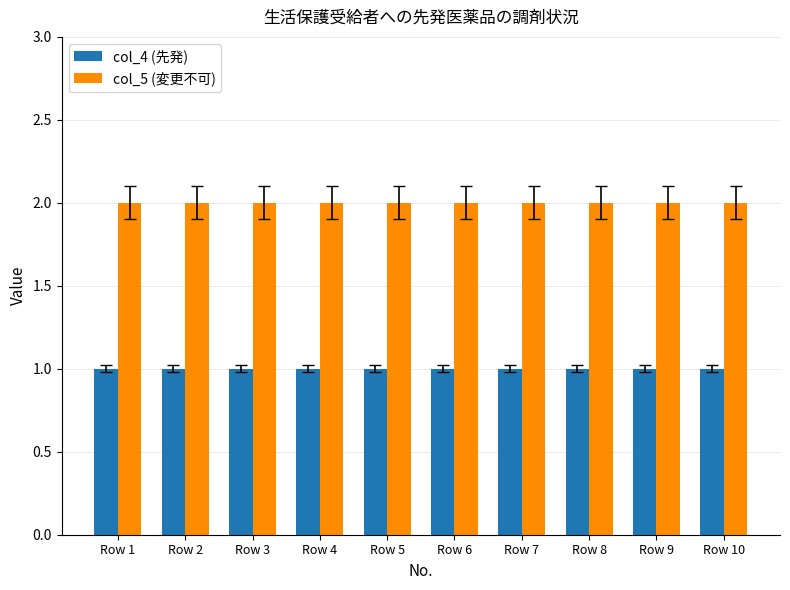

What is the sum of the col_4 (先発) values at Row 1 and Row 10?

2